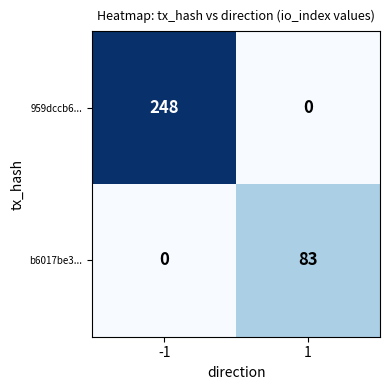

Which series has the widest spread of values?

959dccb6...